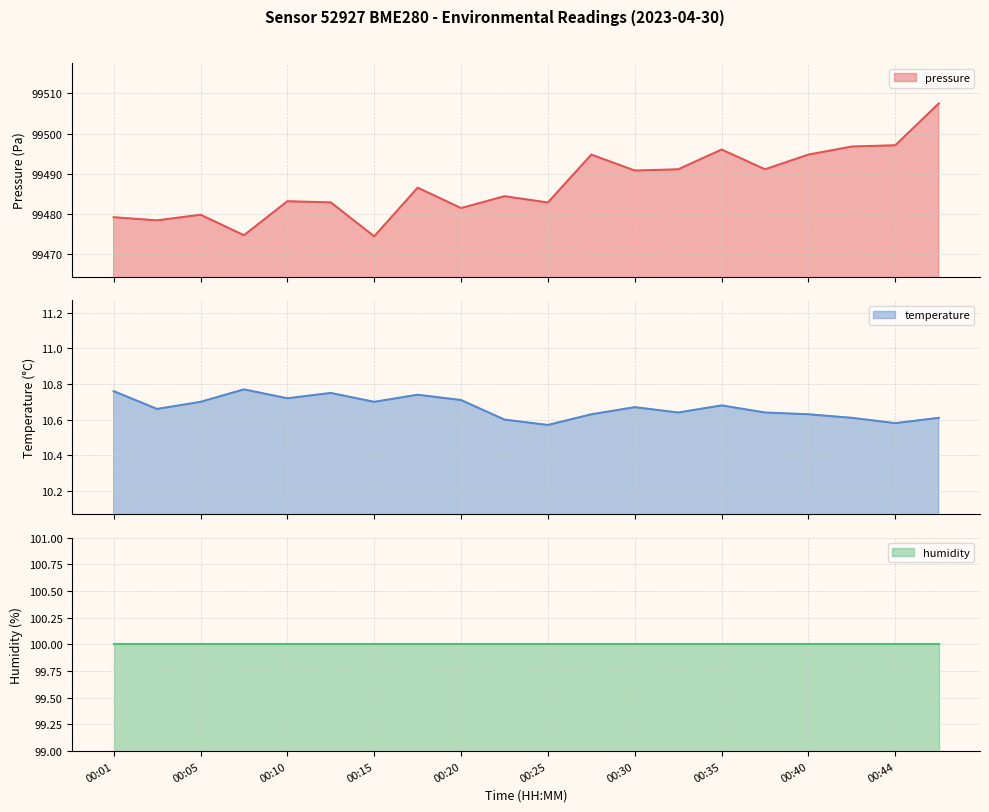

True or false: temperature has more than 1 points higher than both neighbors.

True